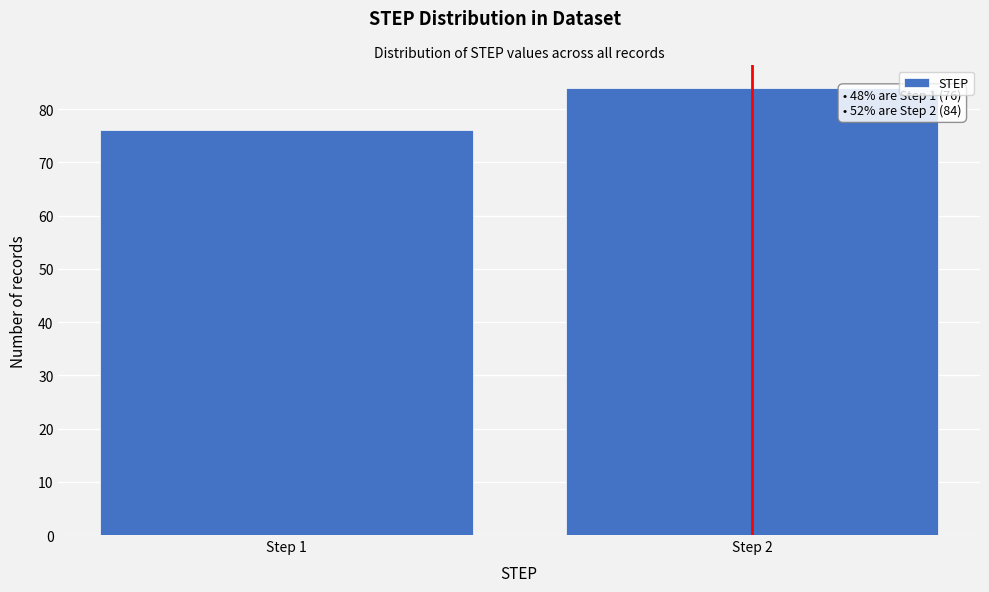

Reading right to left, transcribe all the data shown in this chart.

84	76